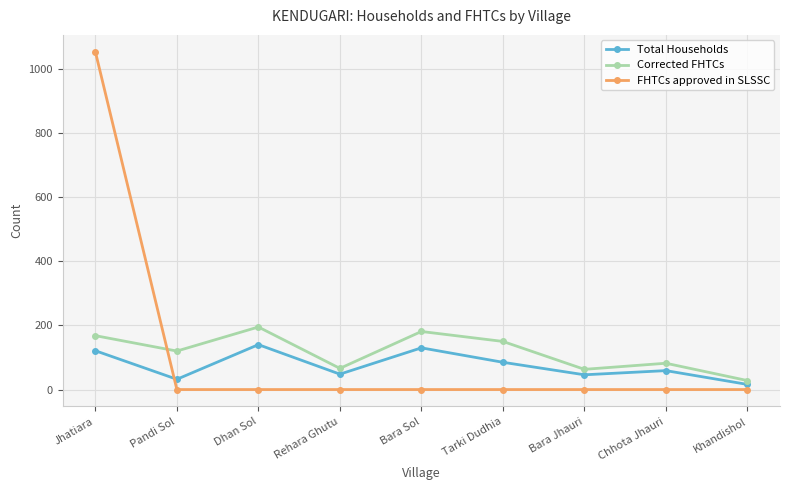

What is the spread (max minus min) of values at Jhatiara?

932